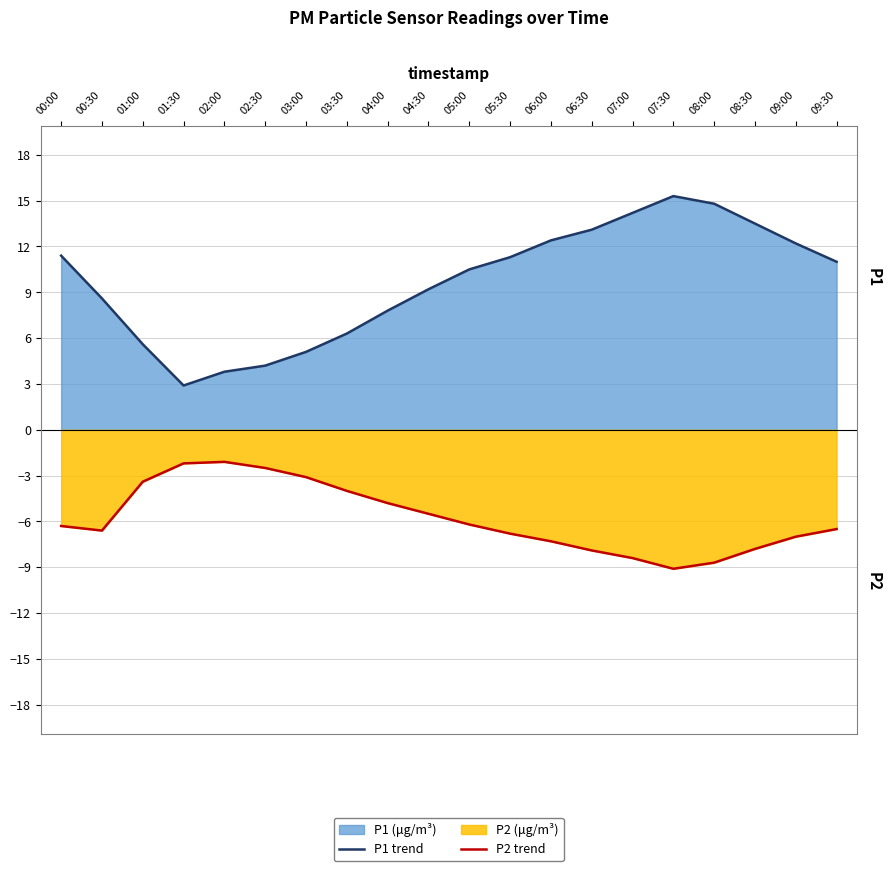

Between 04:00 and 07:00, which series saw the biggest shift?

P1 trend